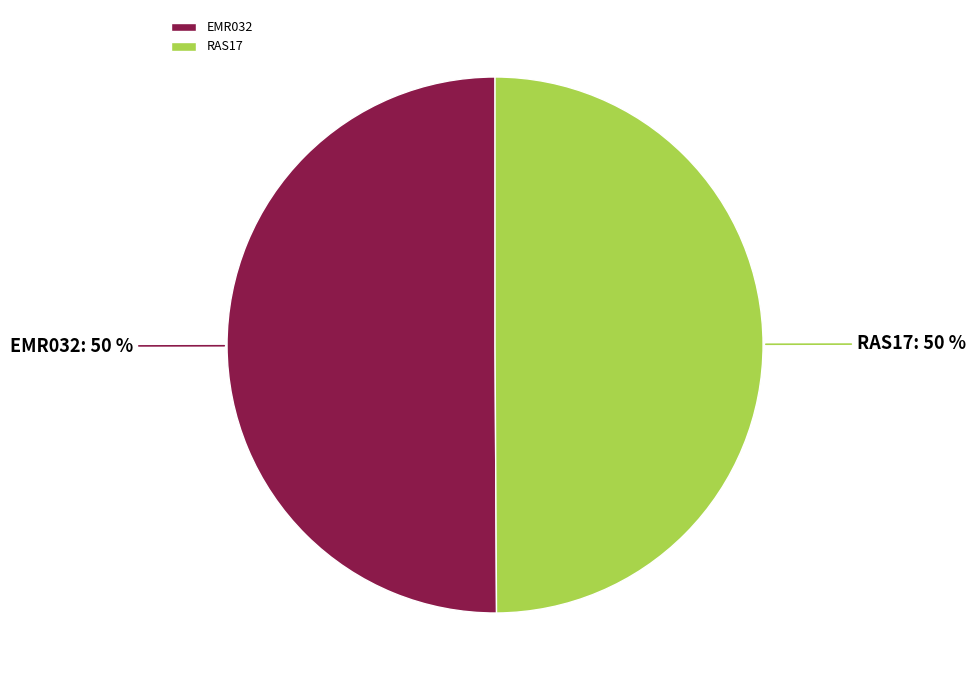

Approximately how many times larger is the value at EMR032 compared to RAS17?

1.0